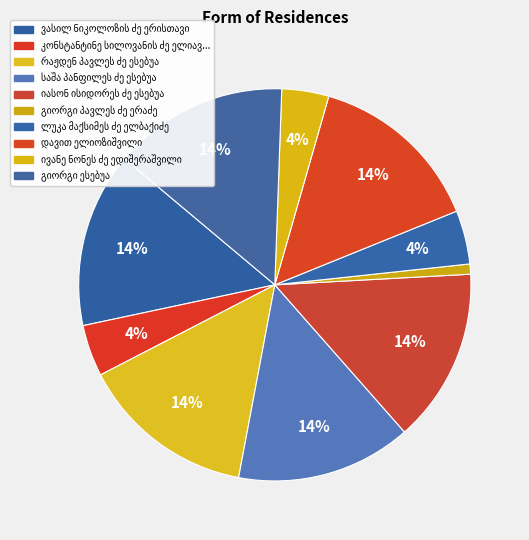

What is the change in value from იასონ ისიდორეს ძე ესებუა to გიორგი პავლეს ძე ერაძე?

-22641